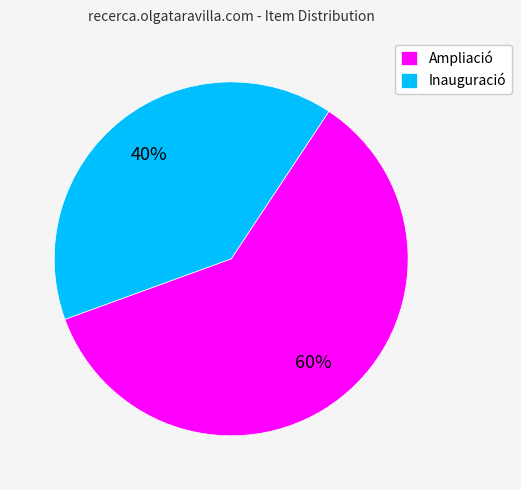

Between Inauguració and Ampliació, which is larger?

Ampliació